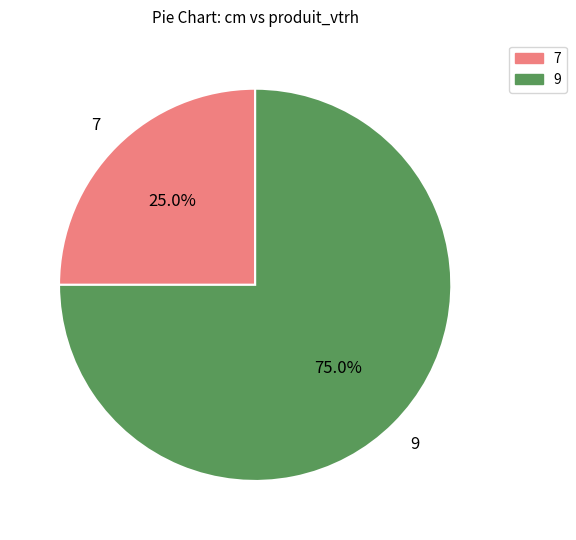

To the nearest percent, what is the combined percentage of 9 and 7?

100%